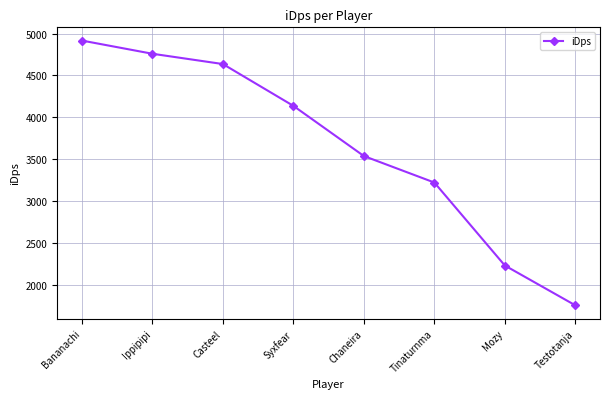

What is the difference between the values at Casteel and Testotanja?

2881.8